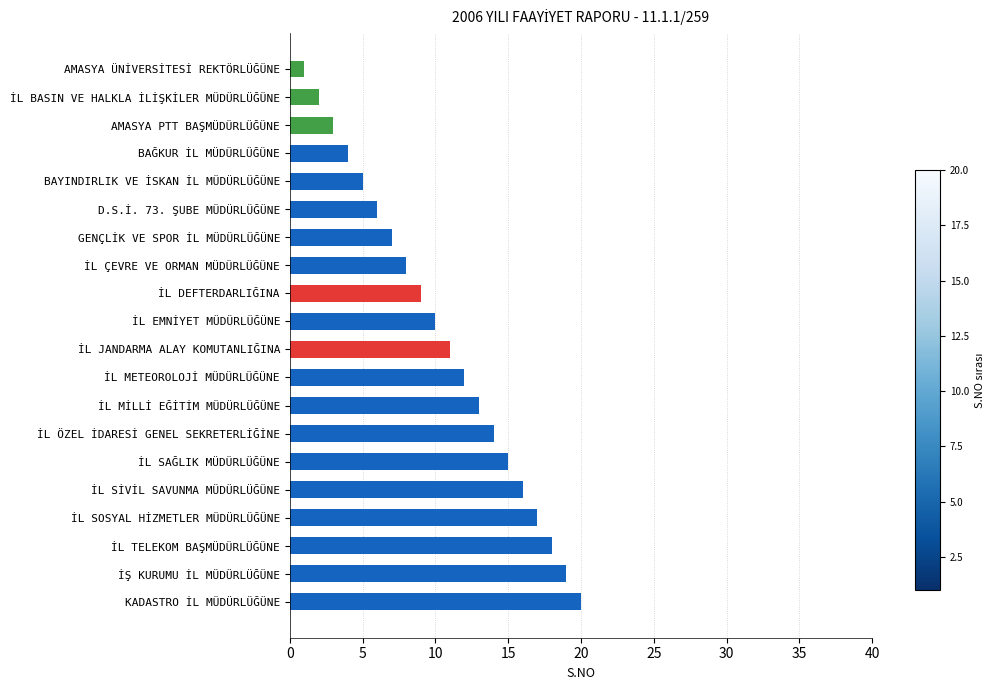

What is the difference between the maximum and second lowest values?

18